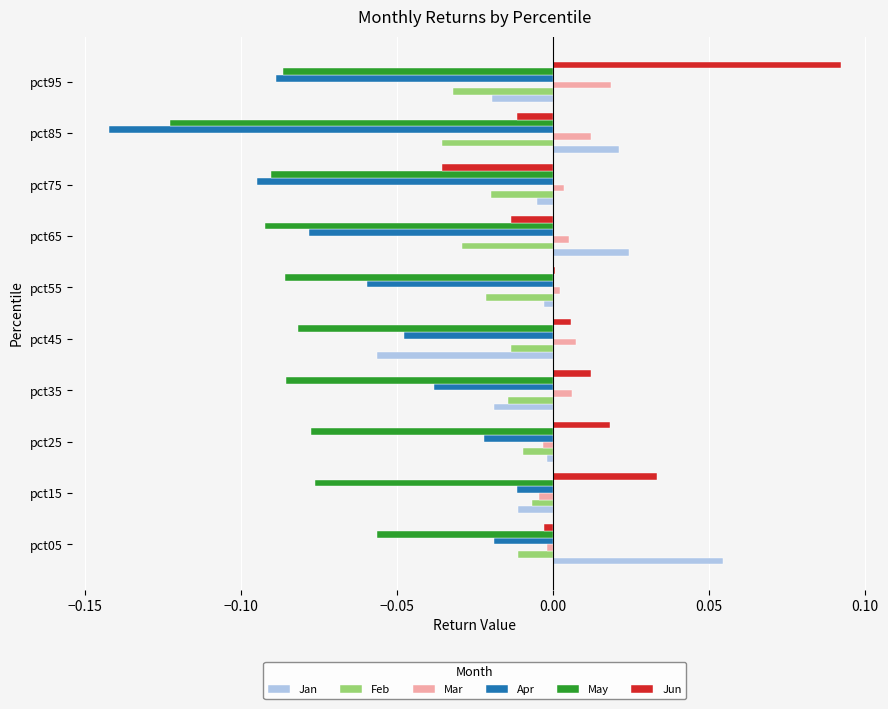

The Mar series shows 0.0 at pct75. True or false?

True